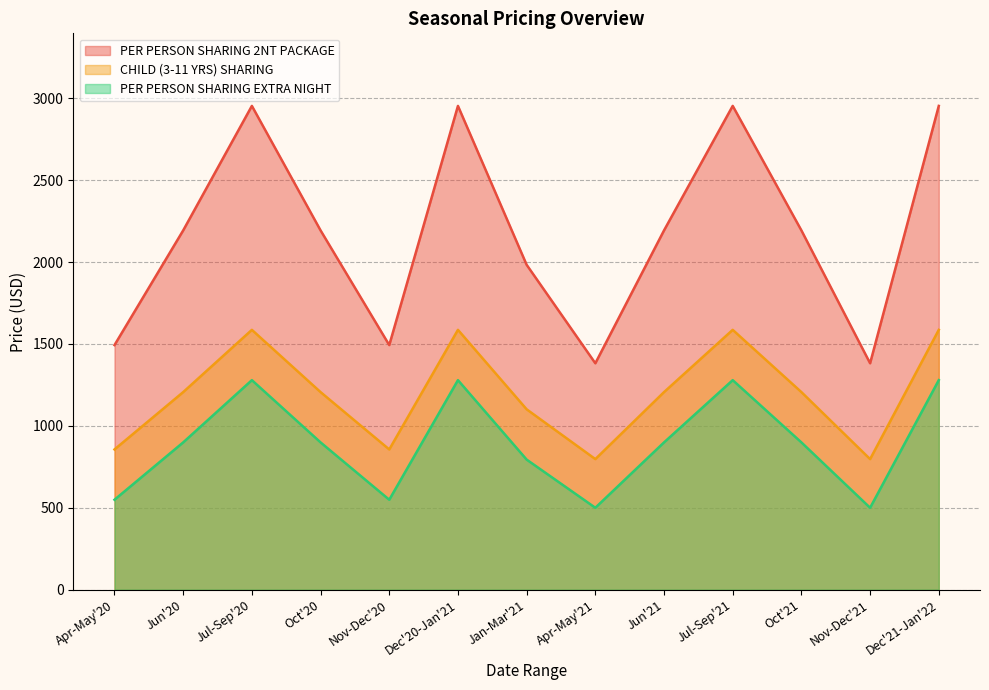

How many interior local valleys does the PER PERSON SHARING 2NT PACKAGE series have?

3